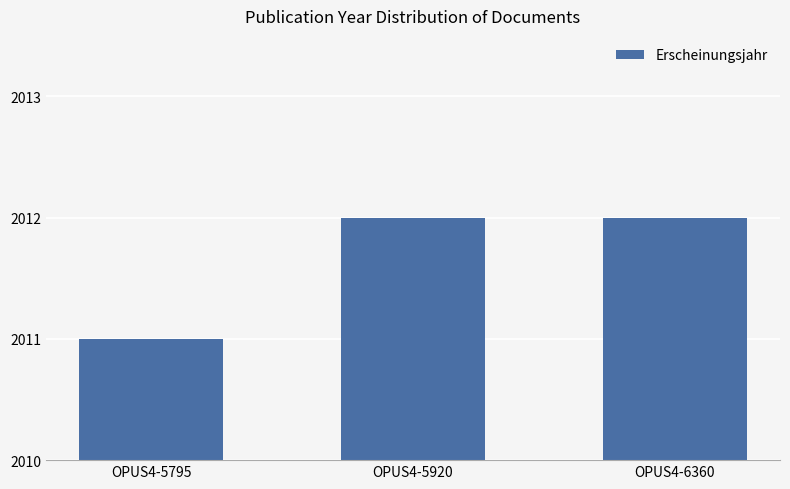

What is the average value?

2012